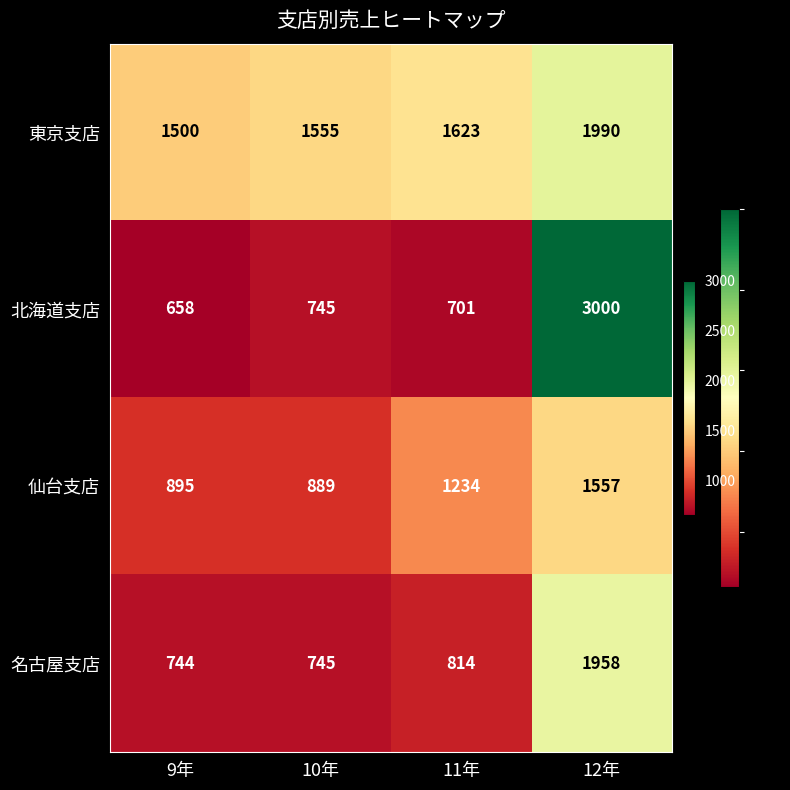

Count the number of categories in the chart.

4